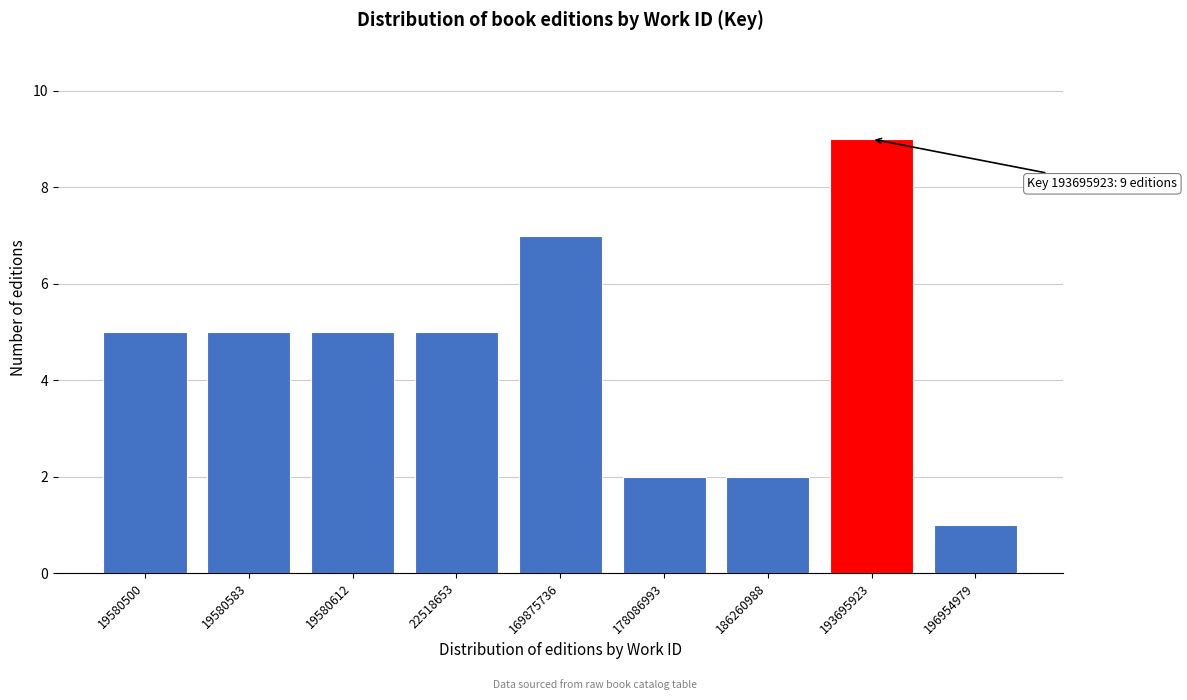

Reading left to right, extract all data points from this chart.

19580500=5	19580583=5	19580612=5	22518653=5	169875736=7	178086993=2	186260988=2	193695923=9	196954979=1